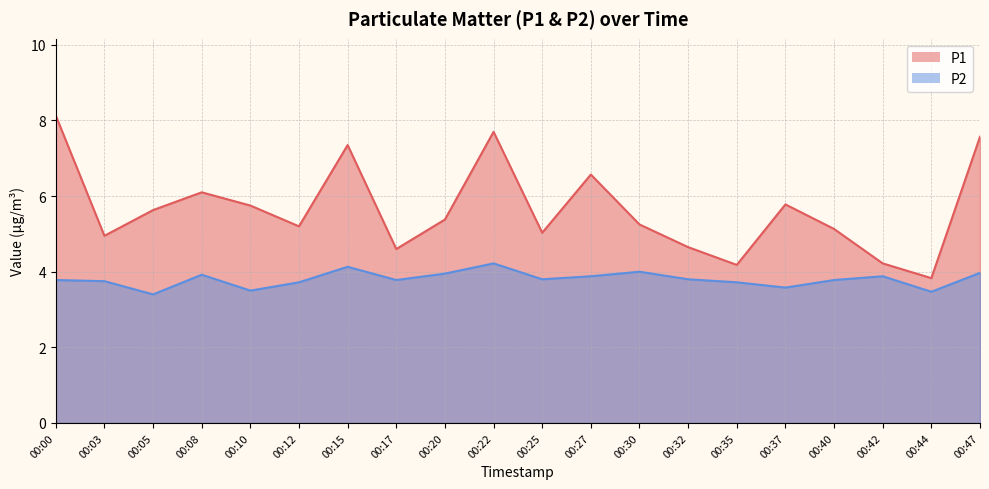

True or false: P1 has a value of 4.6 at 00:17.

True